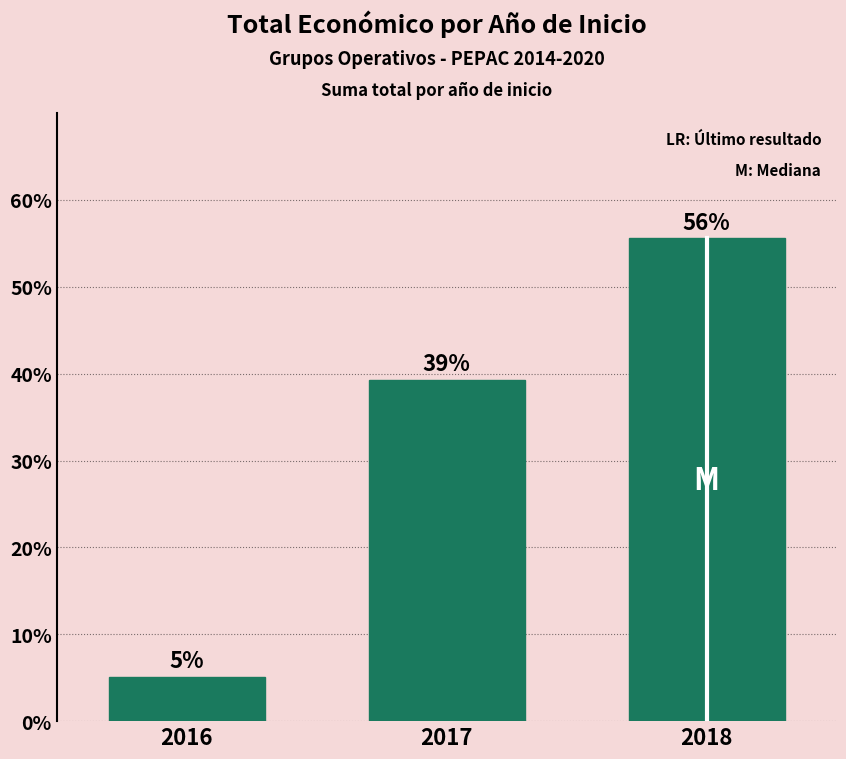

Are the bars horizontal?

No